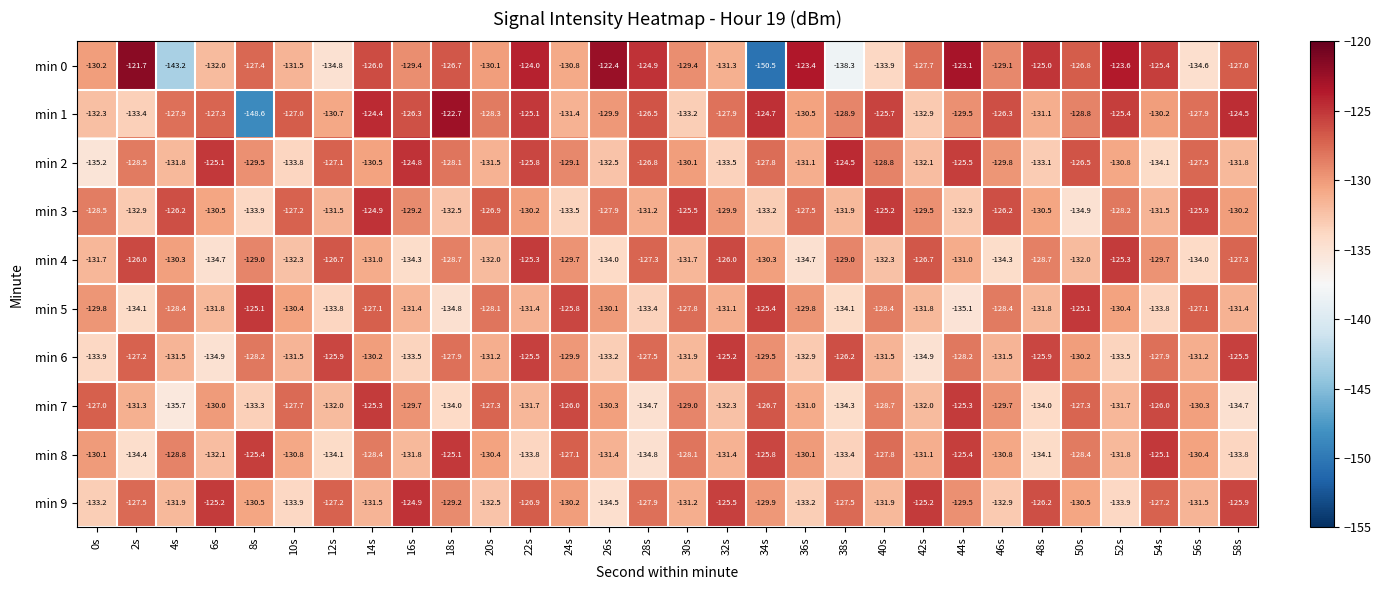

Is the value of min 0 at 12s greater than the value of min 3 at 28s?

No